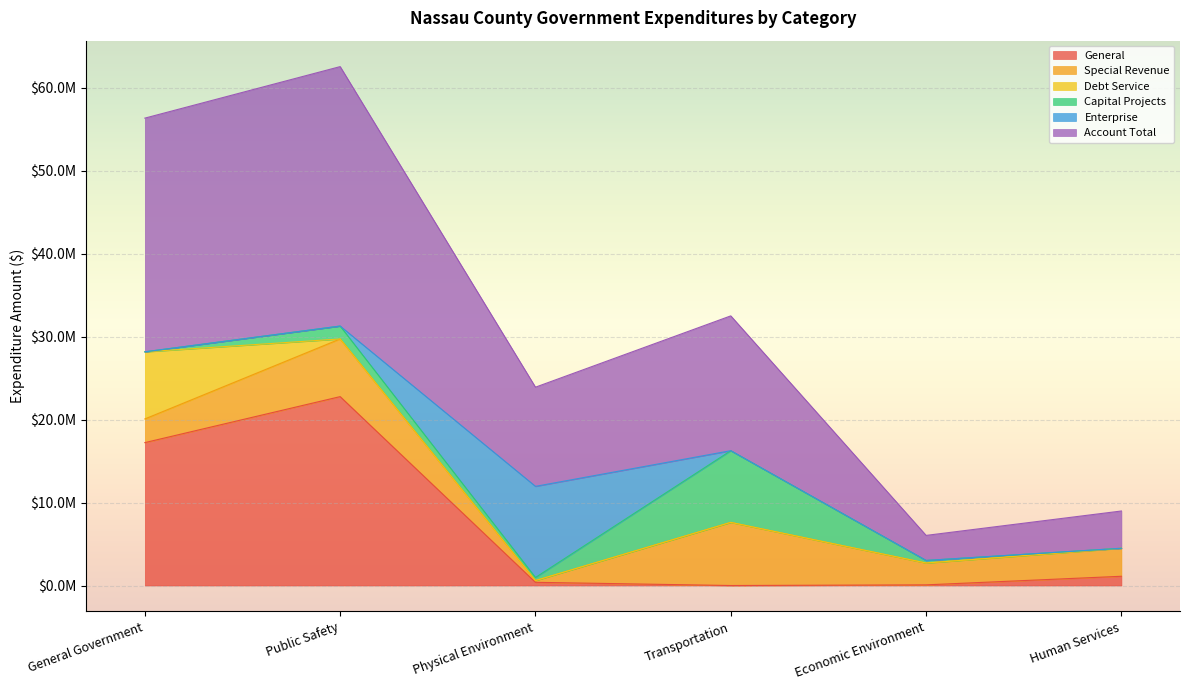

Reading right to left, what are all the values shown in this chart?

General: Human Services=1114501	Economic Environment=79449	Transportation=0	Physical Environment=386399	Public Safety=22770165	General Government=17225510
Special Revenue: Human Services=3376918	Economic Environment=2630386	Transportation=7608315	Physical Environment=209825	Public Safety=6951149	General Government=2853915
Debt Service: Human Services=0	Economic Environment=0	Transportation=0	Physical Environment=0	Public Safety=0	General Government=8086982
Capital Projects: Human Services=0	Economic Environment=310716	Transportation=8643280	Physical Environment=373771	Public Safety=1553608	General Government=3551
Enterprise: Human Services=0	Economic Environment=0	Transportation=0	Physical Environment=10983917	Public Safety=0	General Government=0
Account Total: Human Services=4491419	Economic Environment=3020551	Transportation=16251595	Physical Environment=11953912	Public Safety=31274922	General Government=28169958